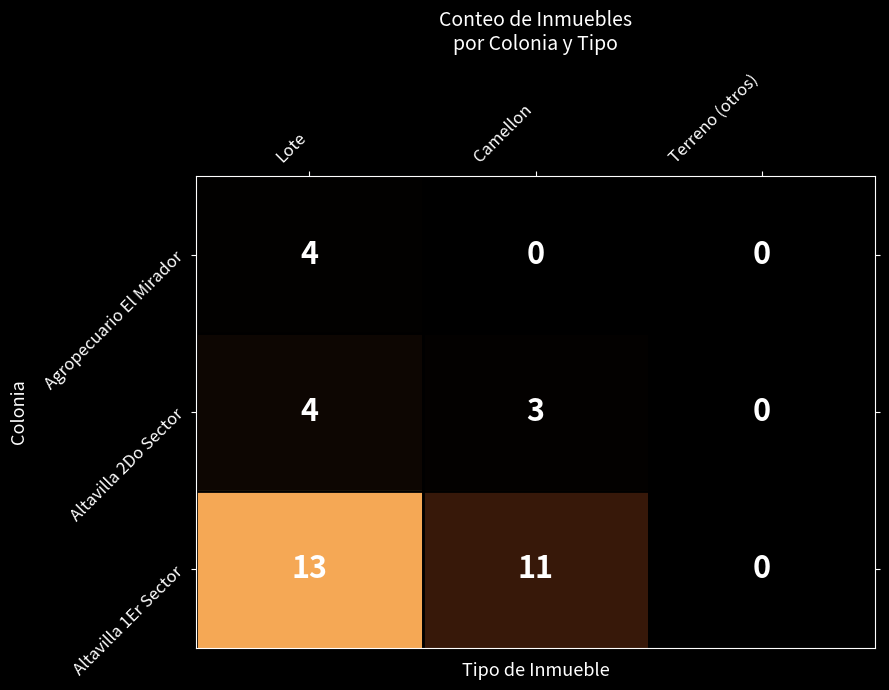

At which category is the sum across all series the highest?

Lote